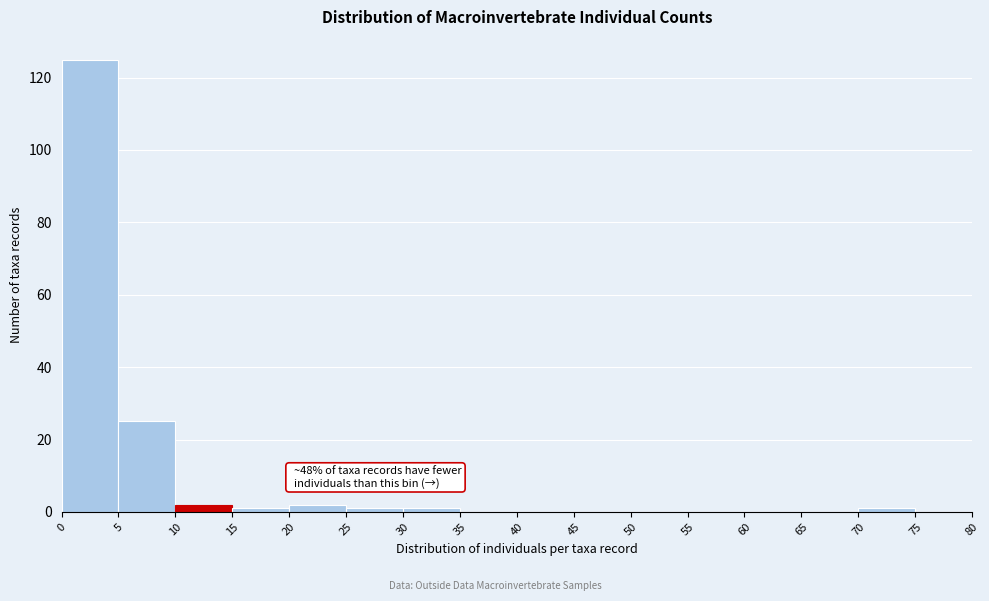

Over which range of the x-axis is the bar tallest?

0 to 5